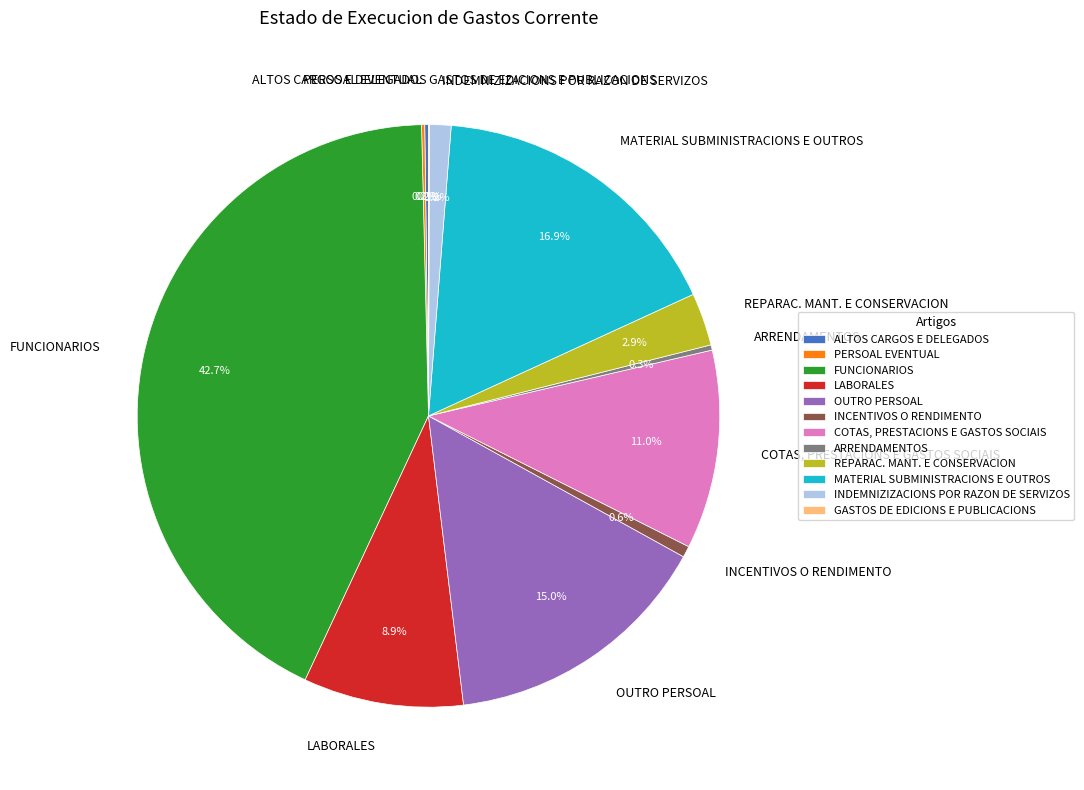

Which has a higher value, COTAS, PRESTACIONS E GASTOS SOCIAIS or FUNCIONARIOS?

FUNCIONARIOS